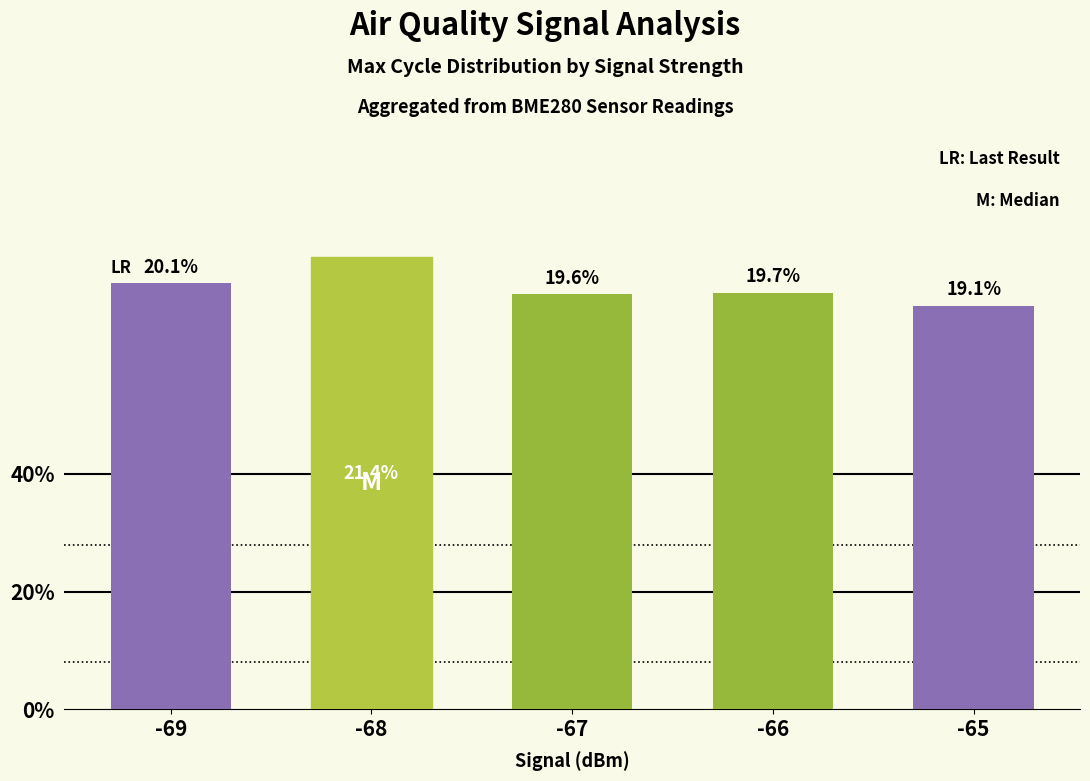

Rank the categories by value from highest to lowest.

-68, -69, -66, -67, -65